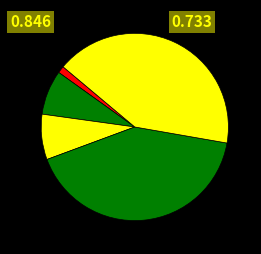

How many segments does this pie chart have?

5